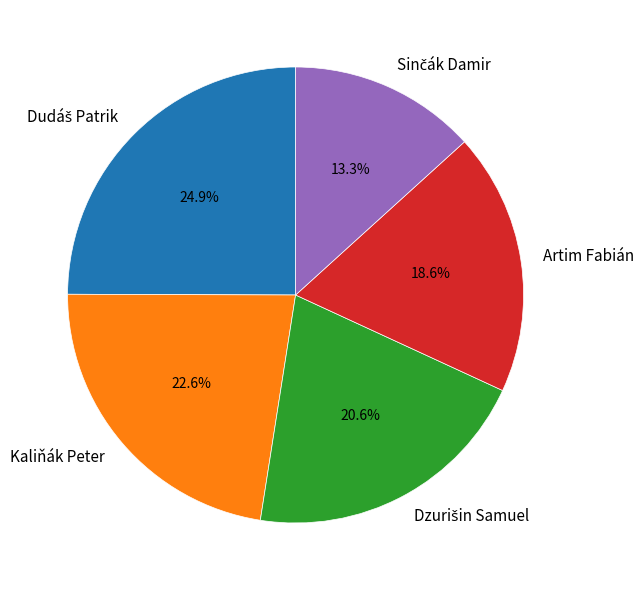

Does any single category account for the majority?

No